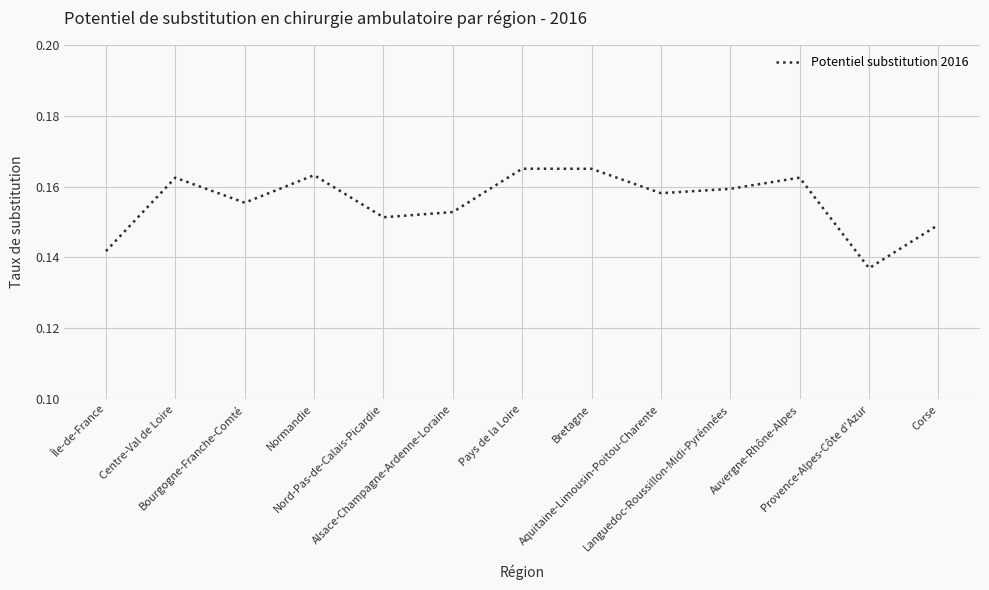

What is the value of the 4th point from the left?

0.2